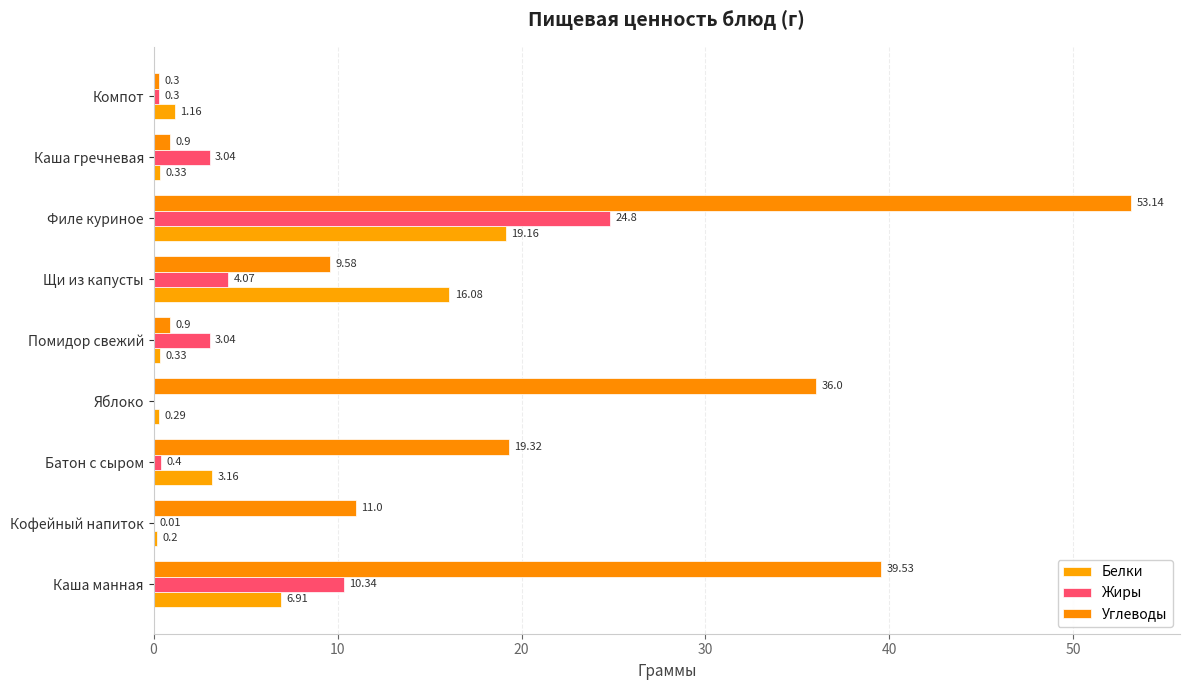

How many data points does each series have?

9